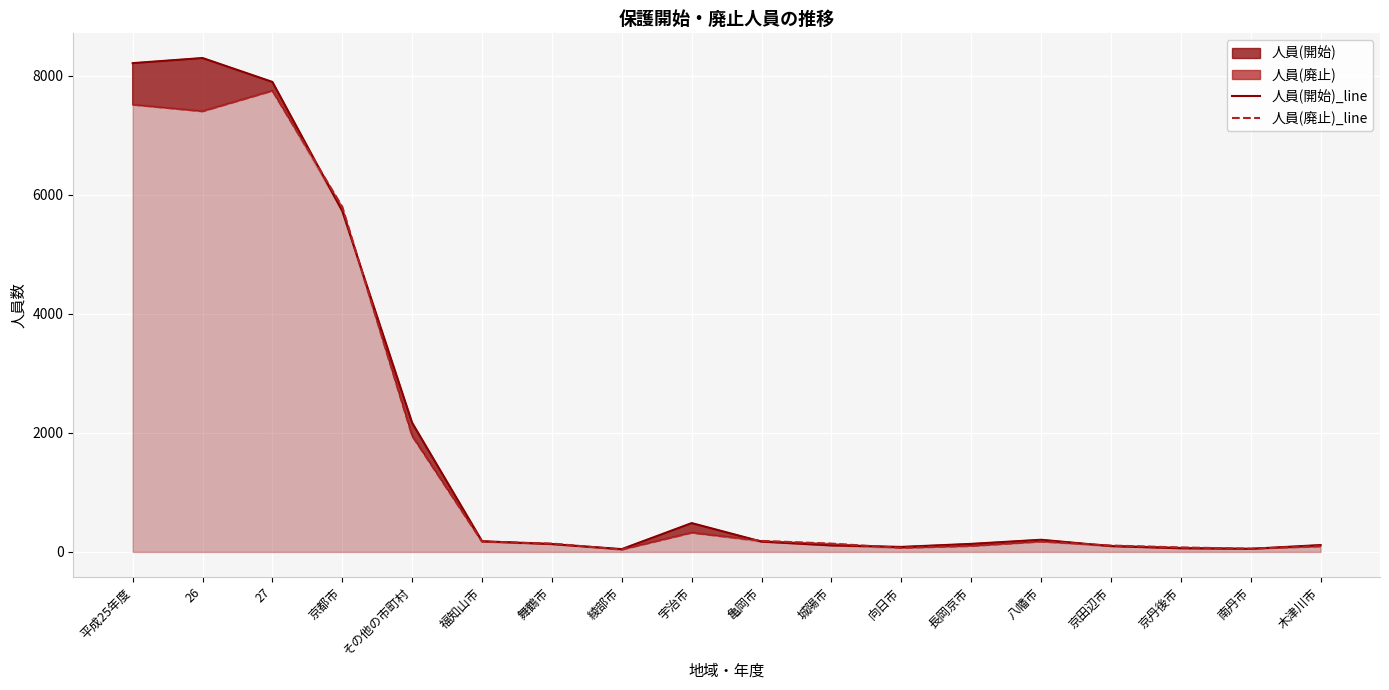

Reading left to right, extract all data points from this chart.

人員(開始)_line: 平成25年度=8216	26=8302	27=7900	京都市=5729	その他の市町村=2171	福知山市=181	舞鶴市=132	綾部市=48	宇治市=485	亀岡市=174	城陽市=110	向日市=85	長岡京市=136	八幡市=205	京田辺市=98	京丹後市=62	南丹市=53	木津川市=116
人員(廃止)_line: 平成25年度=7518	26=7407	27=7752	京都市=5801	その他の市町村=1951	福知山市=173	舞鶴市=141	綾部市=40	宇治市=324	亀岡市=186	城陽市=140	向日市=69	長岡京市=101	八幡市=175	京田辺市=108	京丹後市=76	南丹市=56	木津川市=95